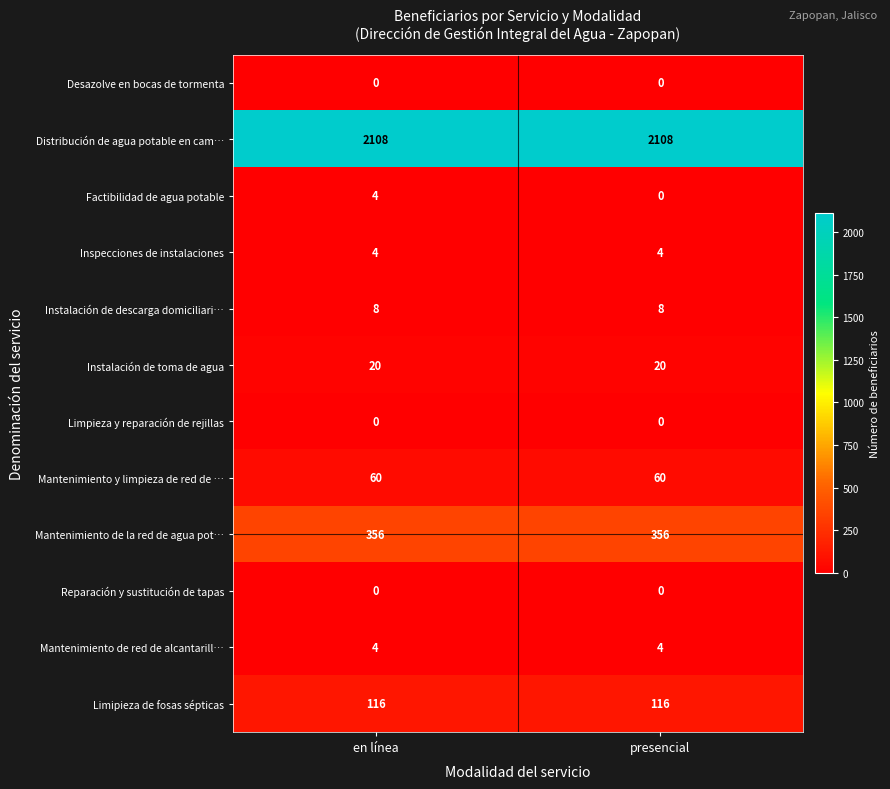

What is the sum of all Distribución de agua potable en cam… values?

4216